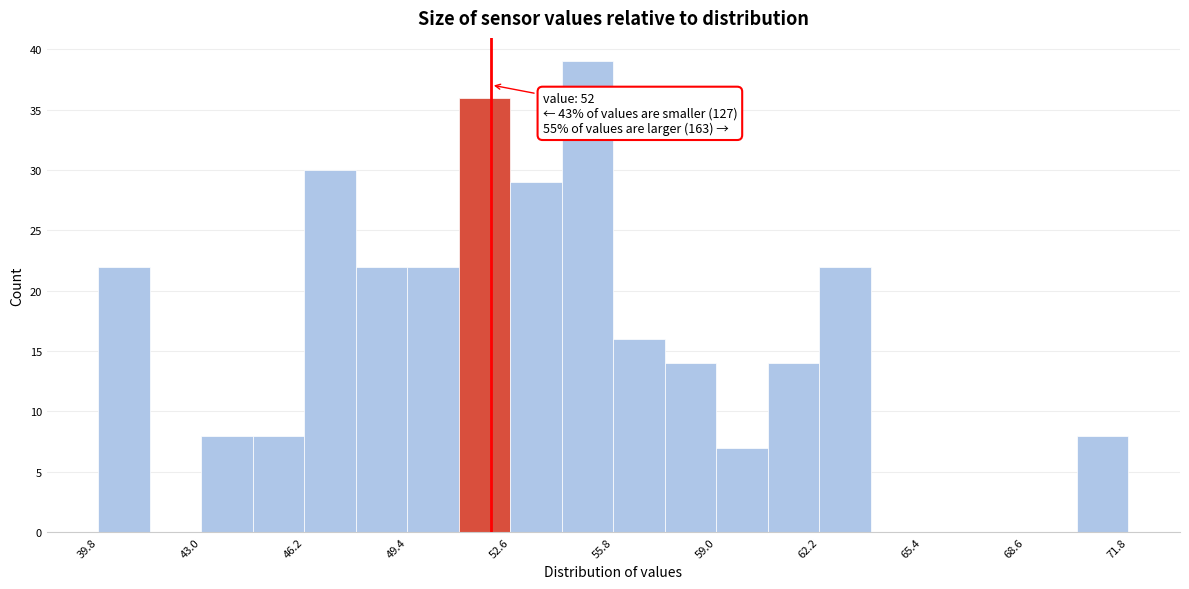

Read against the x-axis, roughly where is the centre of the tallest bar?

55.0